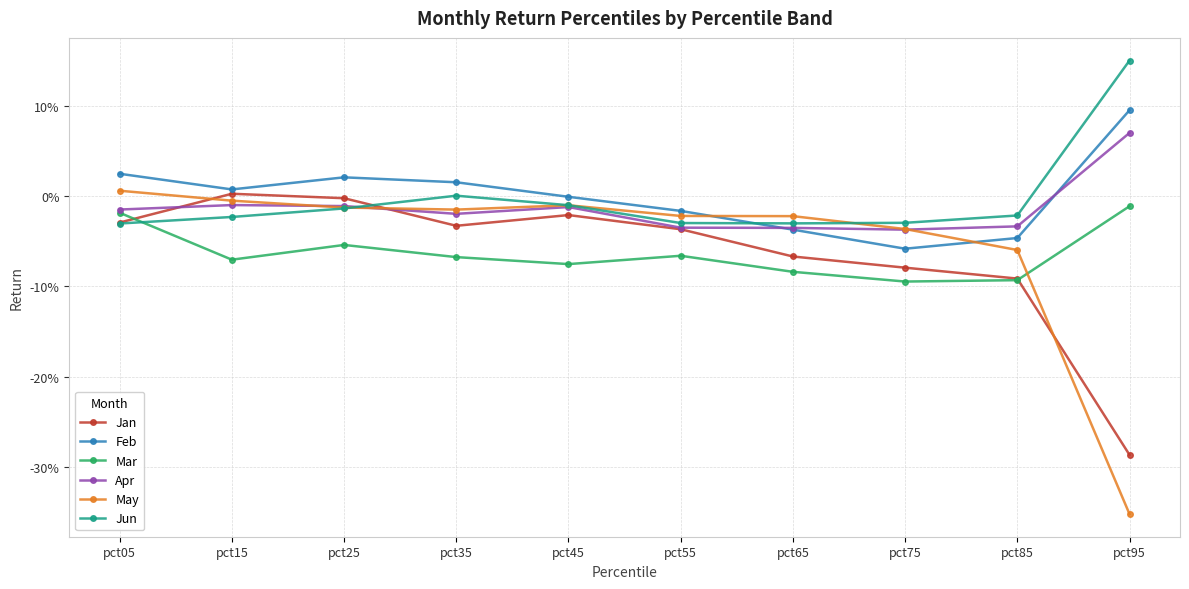

True or false: Apr and Mar intersect in this chart.

False